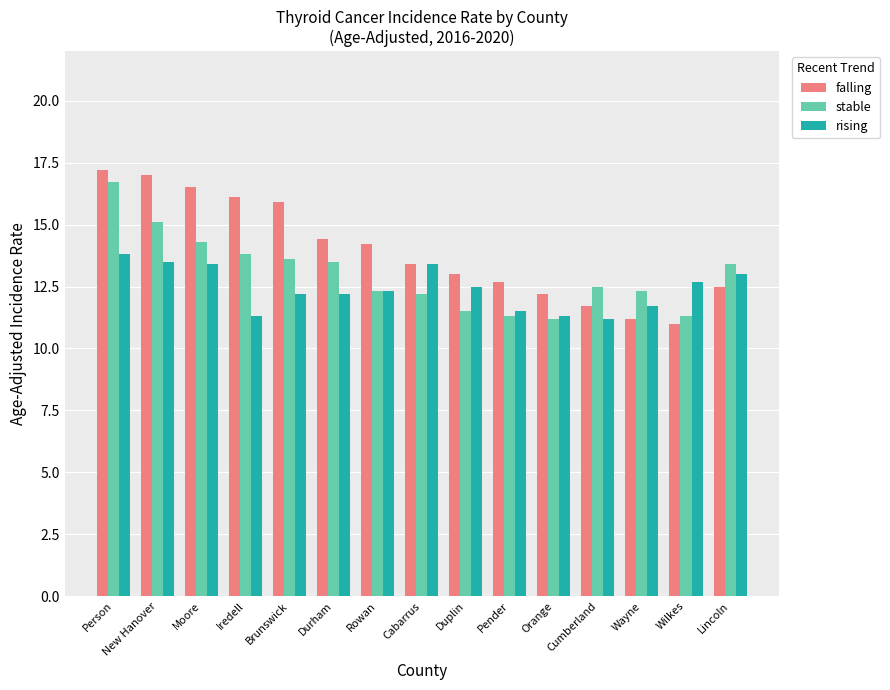

How many values in the rising series exceed 12?

10